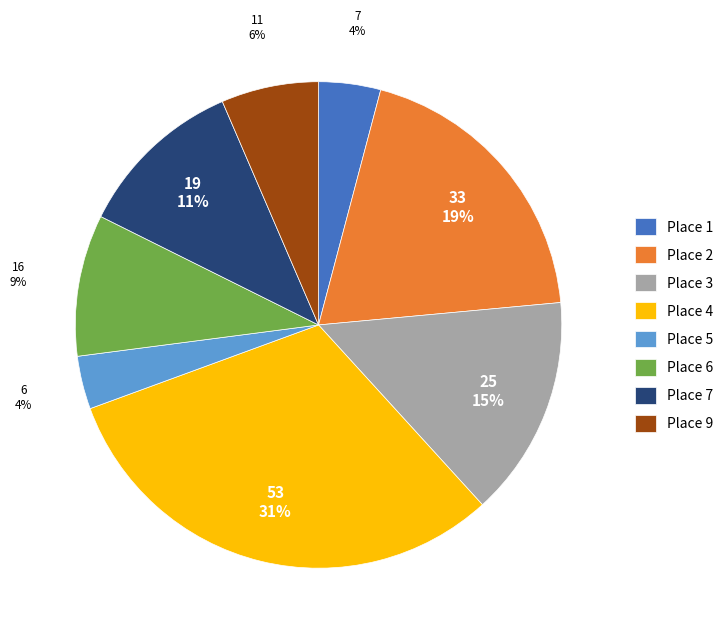

Which category has the biggest portion of the pie?

Place 4